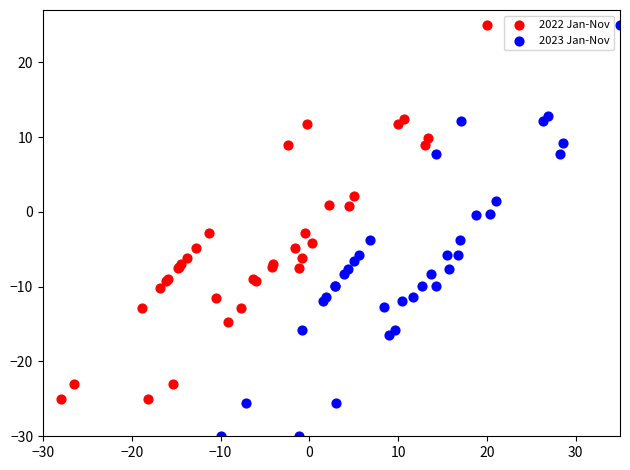

What are all the series names shown in the legend?

2022 Jan-Nov, 2023 Jan-Nov